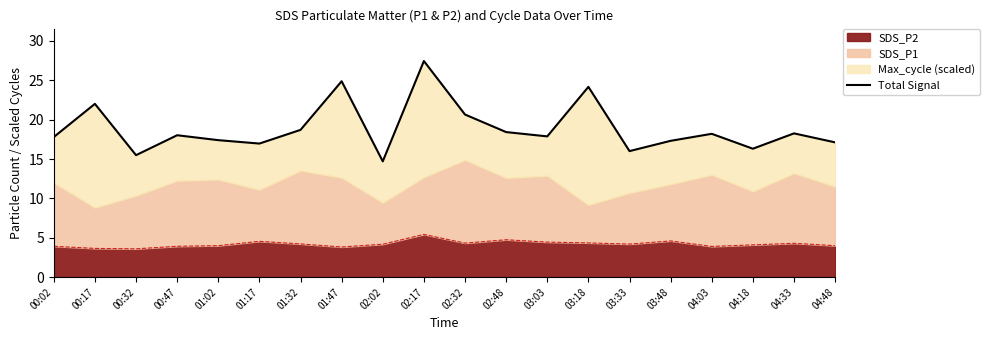

At which label is the value closest to 21?

02:32